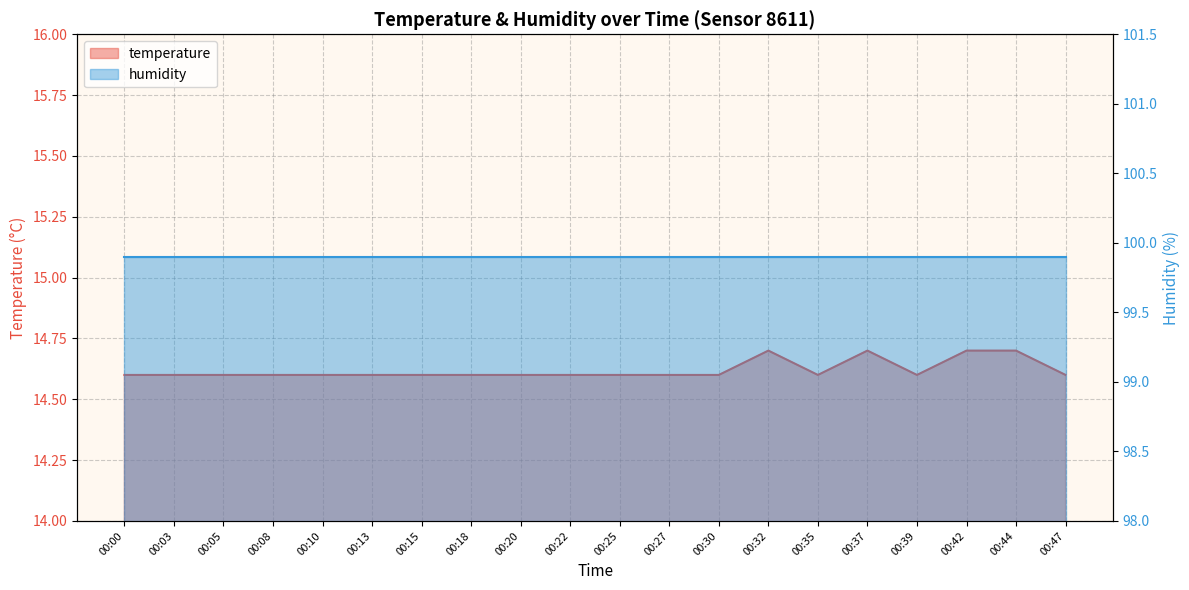

At which category does the chart reach its minimum across all series?

00:00